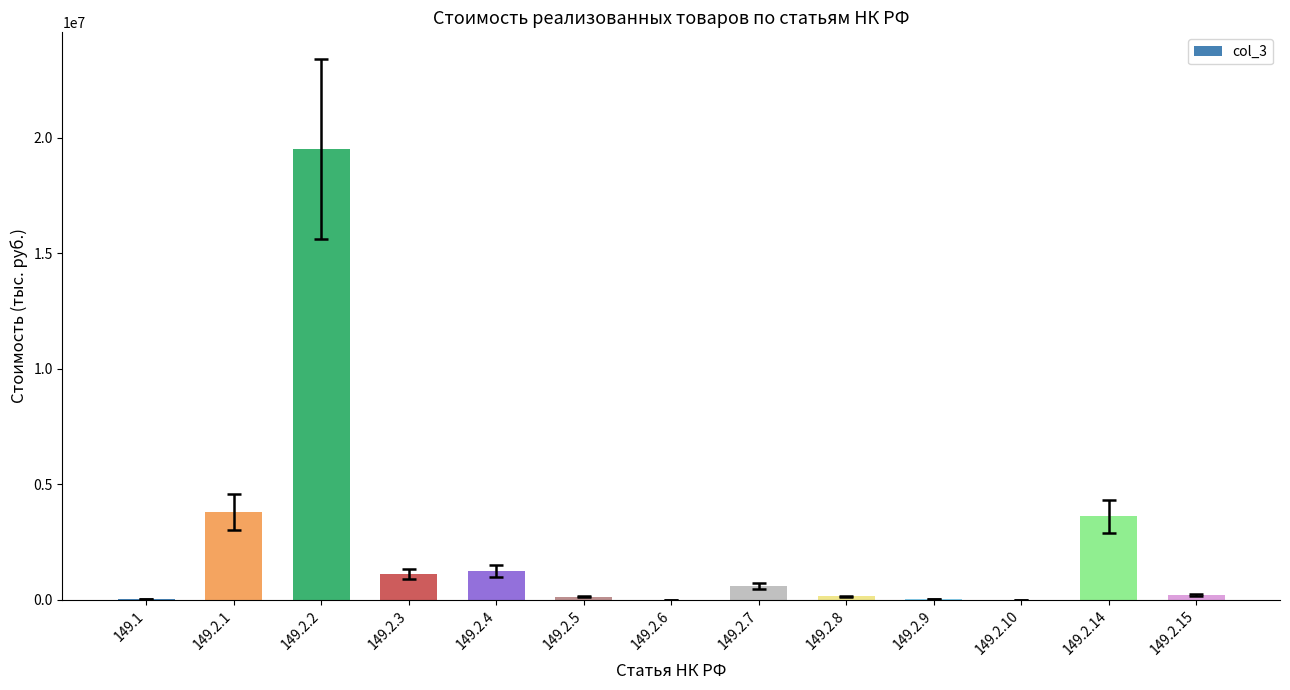

How many data points does each series have?

13